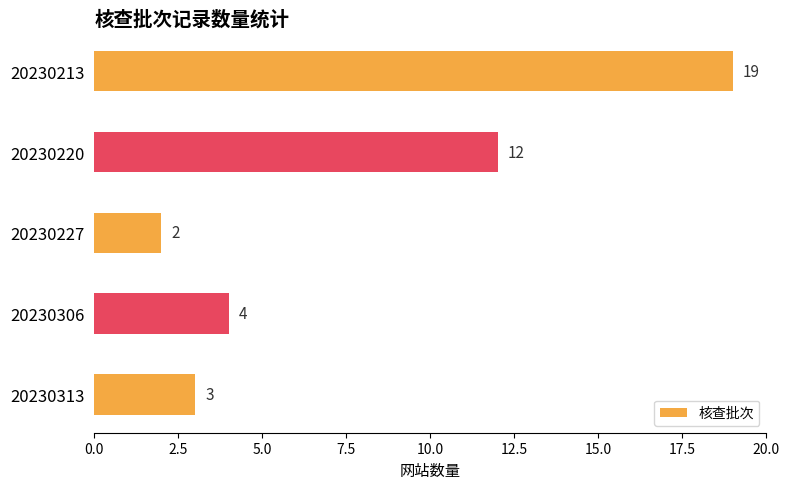

What is the change in value from 20230227 to 20230220?

+10